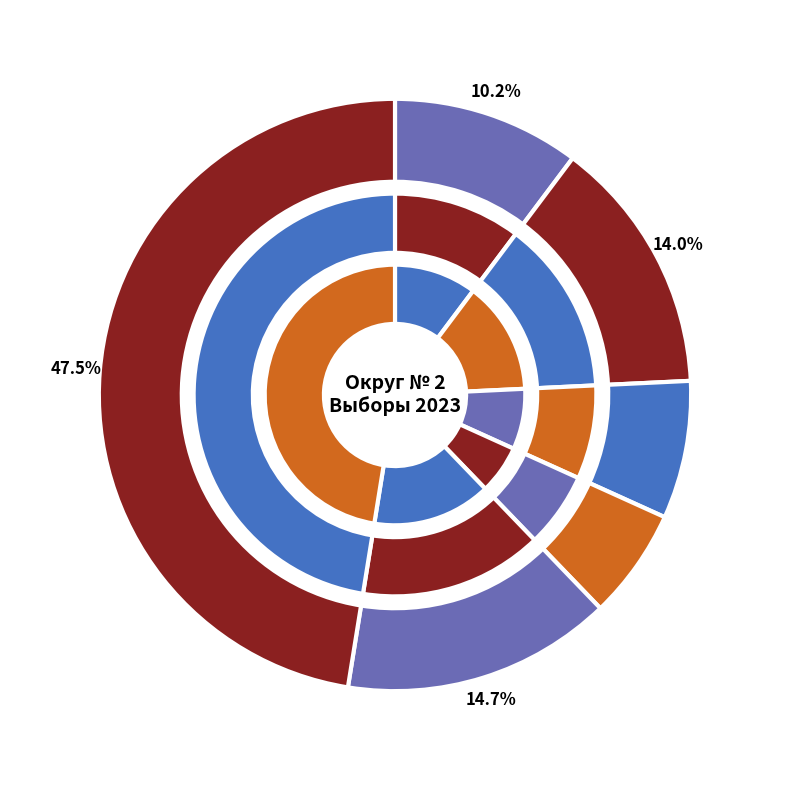

To the nearest percent, what is the difference between the Ковалев Дмитрий Владимирович and Эсальнек Сергей Евгеньевич slice percentages?

33%